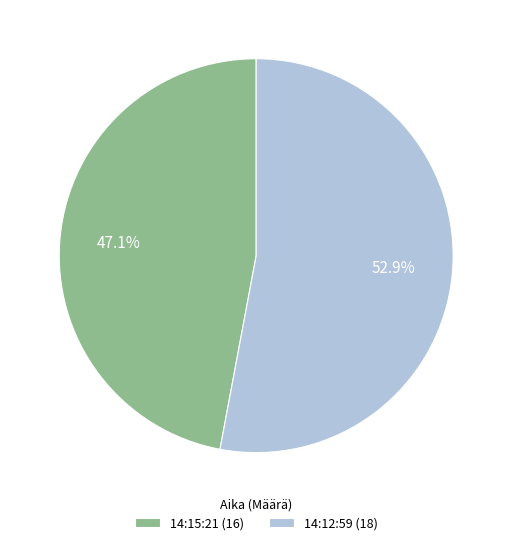

How many slices are in this pie chart?

2